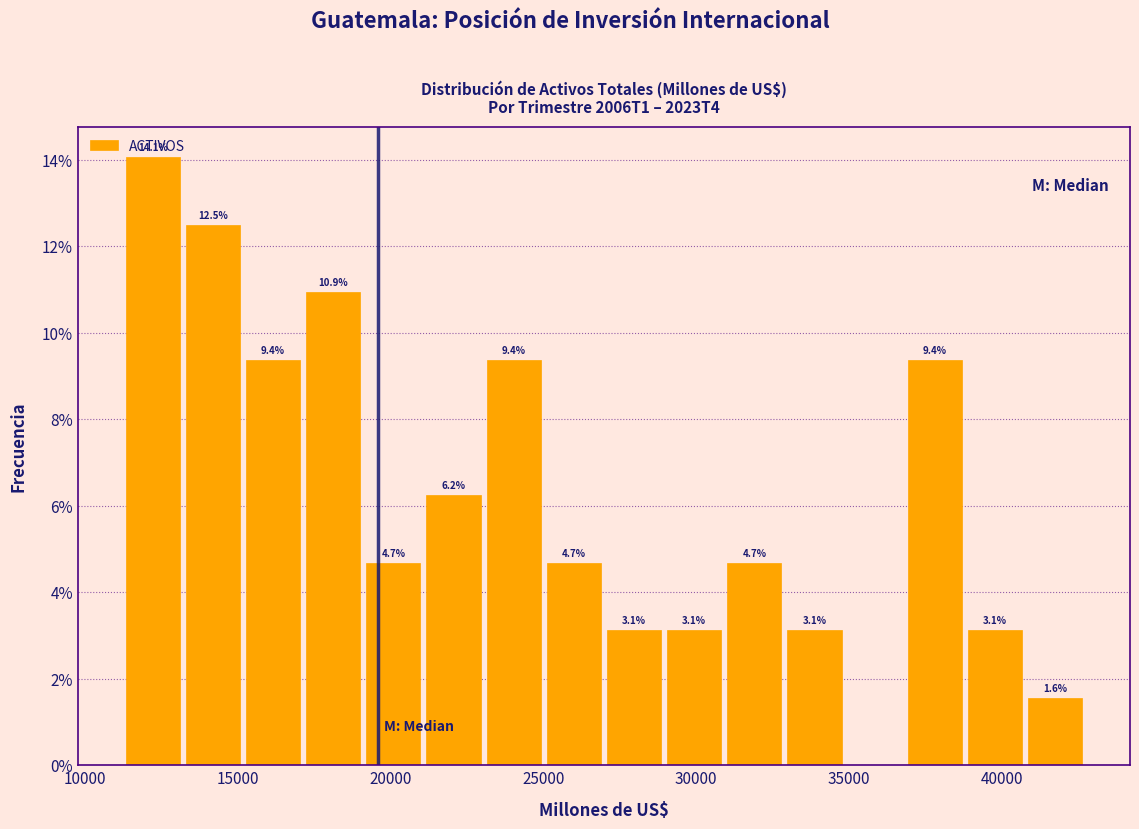

Read against the x-axis, roughly where is the centre of the tallest bar?

12000